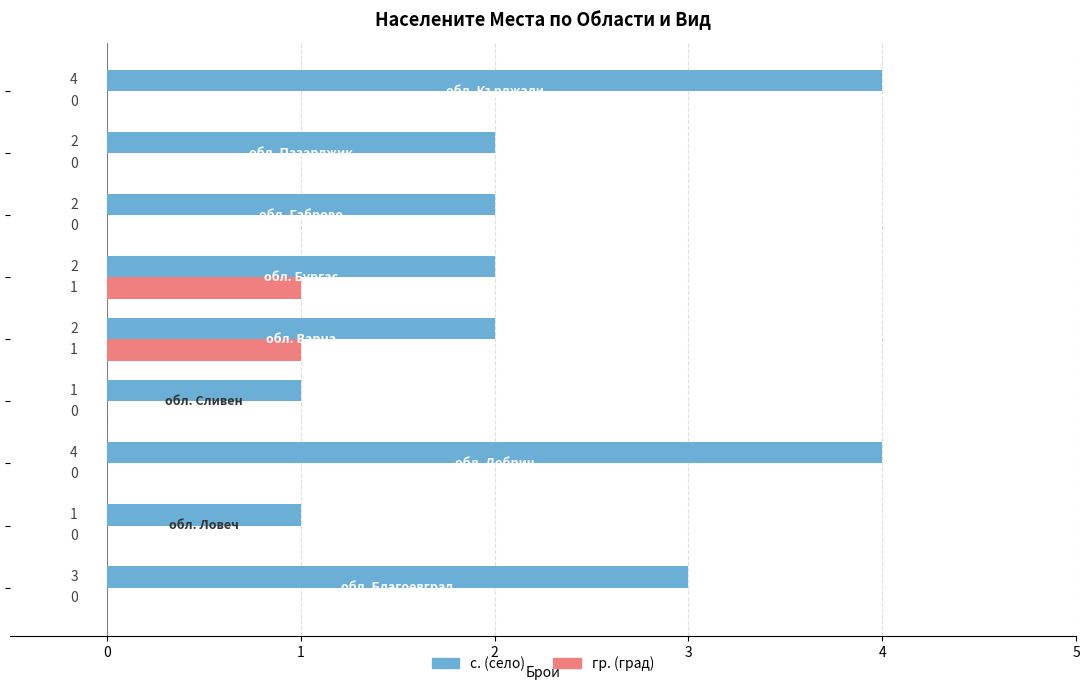

What is the sum of all с. (село) values?

21